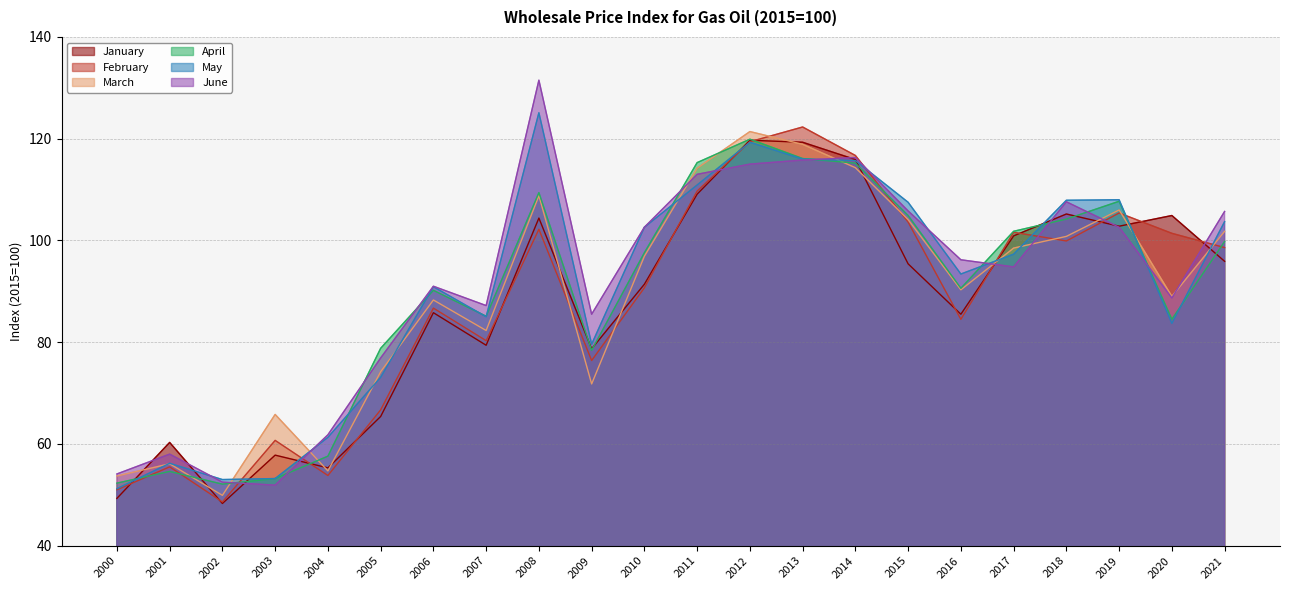

Reading left to right, what are all the values shown in this chart?

January: 2000=49.3	2001=60.3	2002=48.3	2003=57.8	2004=55.3	2005=65.4	2006=85.8	2007=79.4	2008=104.4	2009=78.7	2010=91.4	2011=109.1	2012=119.7	2013=119.3	2014=115.9	2015=95.4	2016=85.5	2017=100.9	2018=105.2	2019=102.8	2020=104.9	2021=95.9
February: 2000=51.0	2001=55.5	2002=48.6	2003=60.7	2004=53.8	2005=66.7	2006=86.7	2007=80.3	2008=102.2	2009=76.4	2010=90.7	2011=109.7	2012=119.4	2013=122.3	2014=116.7	2015=103.6	2016=84.5	2017=101.6	2018=99.9	2019=105.4	2020=101.4	2021=98.6
March: 2000=53.7	2001=56.1	2002=49.9	2003=65.8	2004=54.7	2005=74.2	2006=88.3	2007=82.3	2008=108.8	2009=71.8	2010=96.9	2011=114.2	2012=121.4	2013=118.9	2014=114.3	2015=104.1	2016=90.3	2017=98.5	2018=100.8	2019=106.0	2020=89.0	2021=101.8
April: 2000=52.3	2001=54.6	2002=52.1	2003=53.2	2004=57.6	2005=78.8	2006=90.2	2007=85.1	2008=109.4	2009=78.4	2010=97.6	2011=115.3	2012=119.9	2013=116.1	2014=115.2	2015=104.9	2016=90.6	2017=101.8	2018=104.2	2019=107.7	2020=84.5	2021=99.8
May: 2000=51.2	2001=56.2	2002=53.0	2003=53.2	2004=61.3	2005=73.1	2006=90.9	2007=85.0	2008=125.1	2009=79.6	2010=102.6	2011=110.9	2012=119.3	2013=116.0	2014=115.7	2015=107.5	2016=93.4	2017=97.3	2018=107.9	2019=108.0	2020=83.7	2021=103.7
June: 2000=54.1	2001=58.0	2002=52.5	2003=51.9	2004=61.8	2005=76.9	2006=91.0	2007=87.2	2008=131.5	2009=85.5	2010=102.6	2011=113.0	2012=115.0	2013=115.8	2014=116.3	2015=105.8	2016=96.2	2017=94.8	2018=107.6	2019=102.6	2020=88.7	2021=105.7